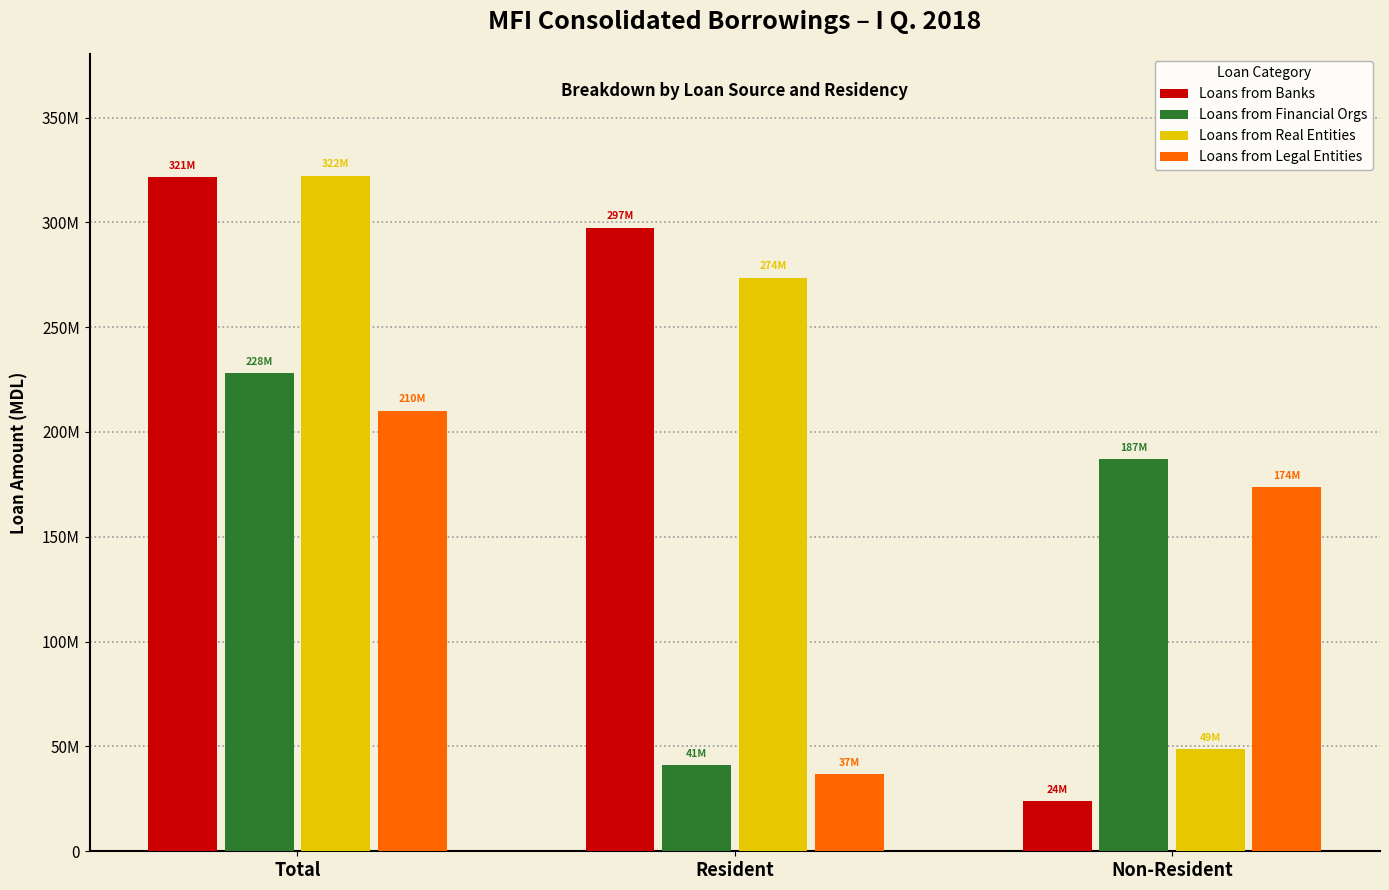

Reading right to left, what are all the values shown in this chart?

Loans from Banks: Non-Resident=24060000.0	Resident=297437459.6	Total=321497459.6
Loans from Financial Orgs: Non-Resident=187006897.2	Resident=41005377.1	Total=228012274.4
Loans from Real Entities: Non-Resident=48703922.7	Resident=273587391.9	Total=322291314.5
Loans from Legal Entities: Non-Resident=173552516.4	Resident=36698889.0	Total=210251405.4